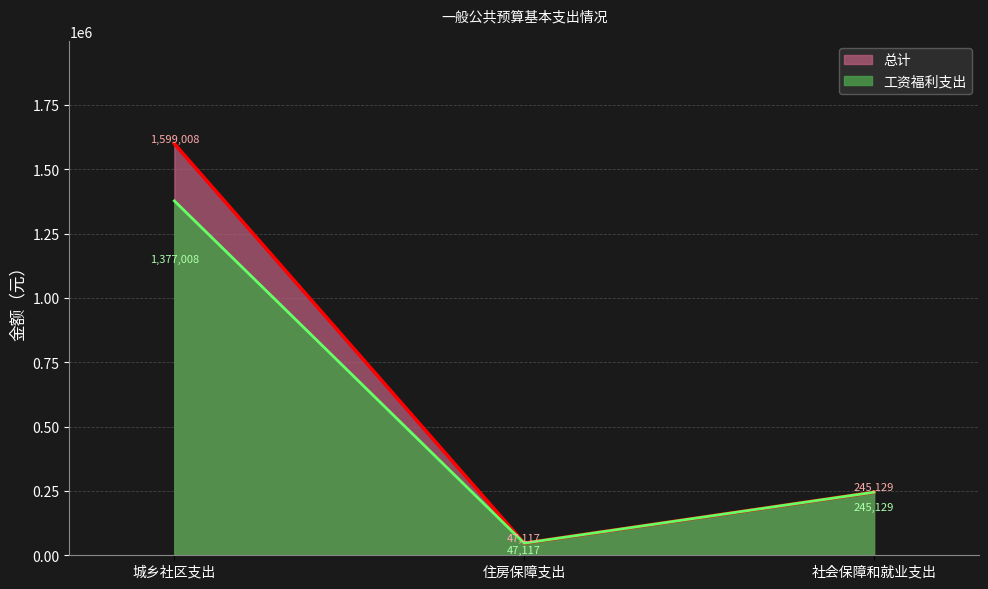

What is the average value of the 总计 series?

630417.9